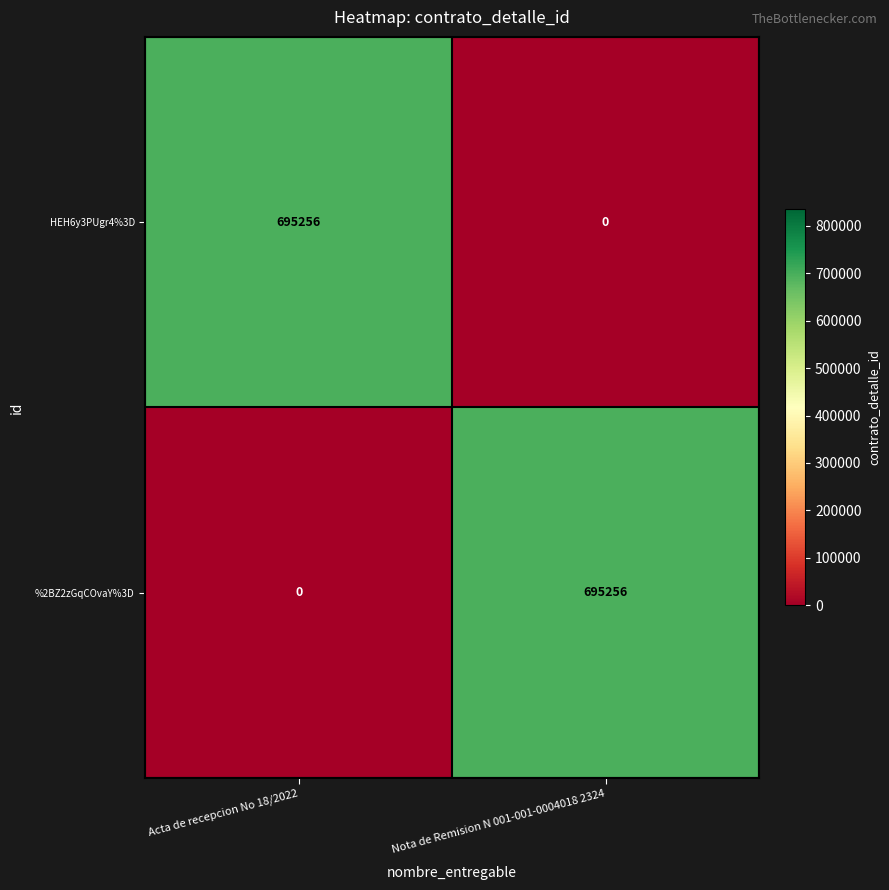

How many categories are shown in the chart?

2